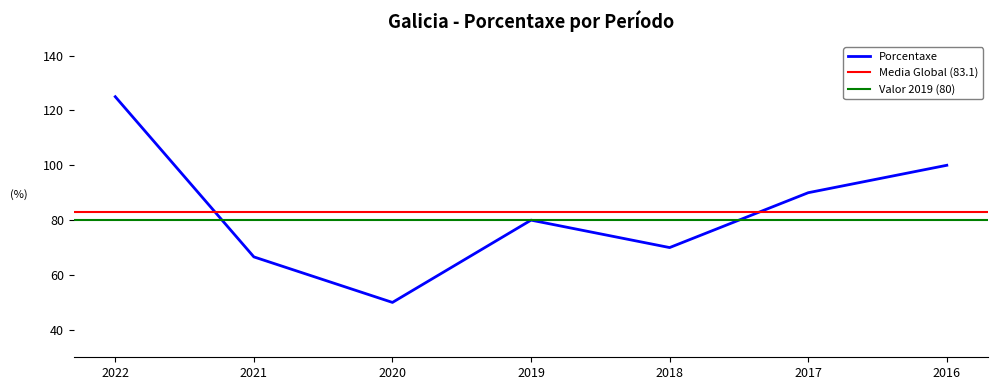

At which category does the data reach its first local peak?

2019